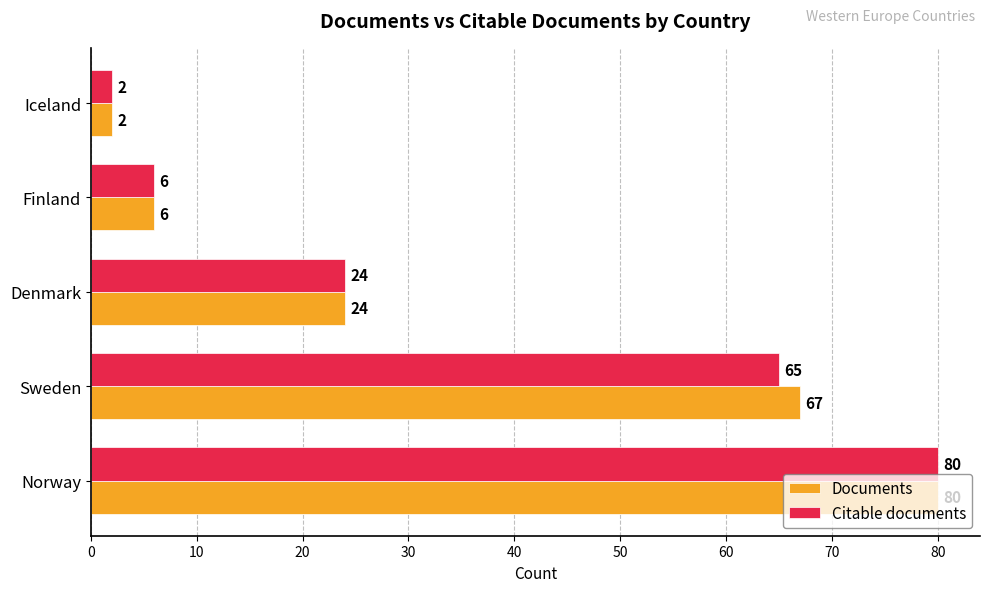

Which label corresponds to the smallest value in the chart?

Iceland